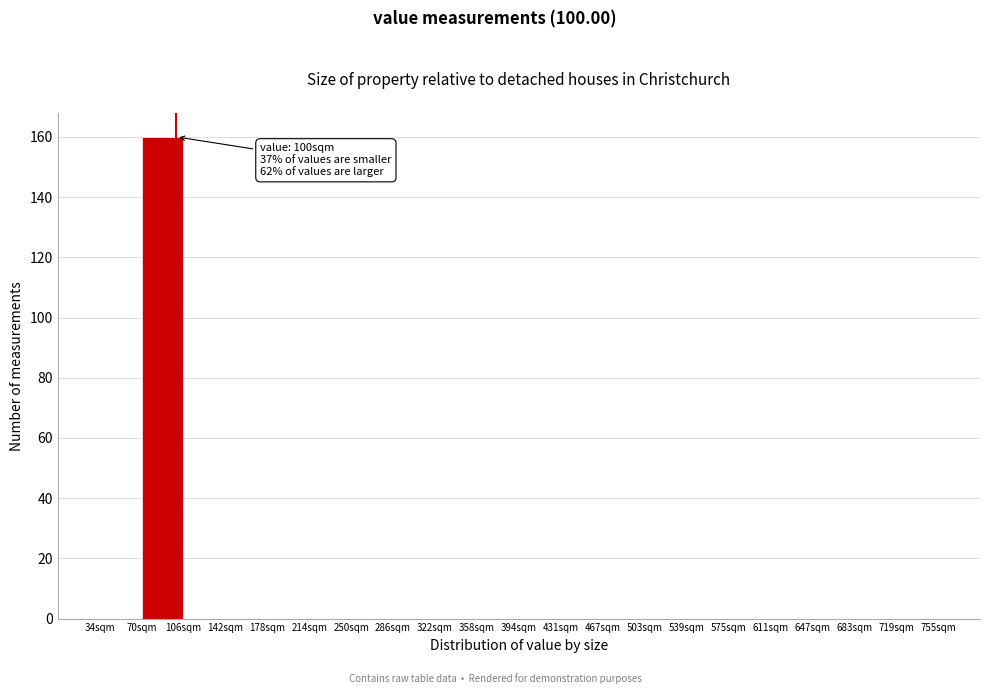

Which range on the x-axis has the tallest bar?

70 to 105